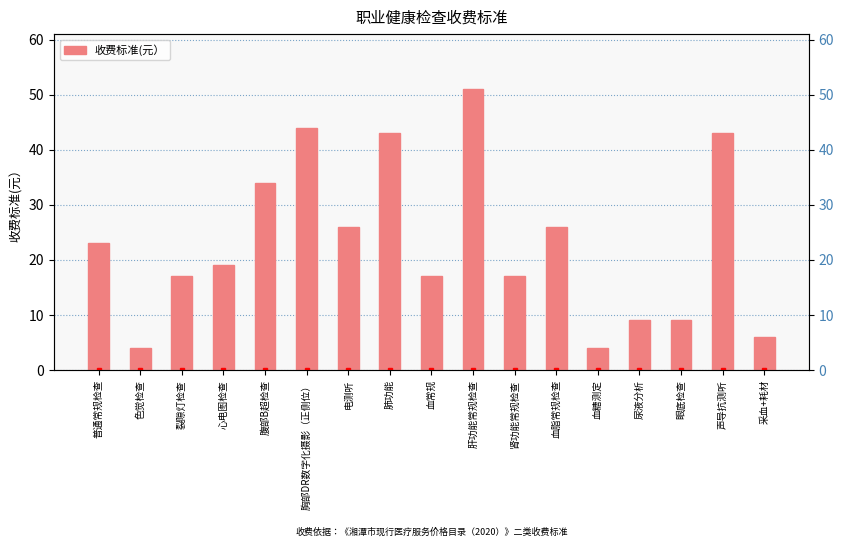

Which has a higher value, 采血+耗材 or 心电图检查?

心电图检查